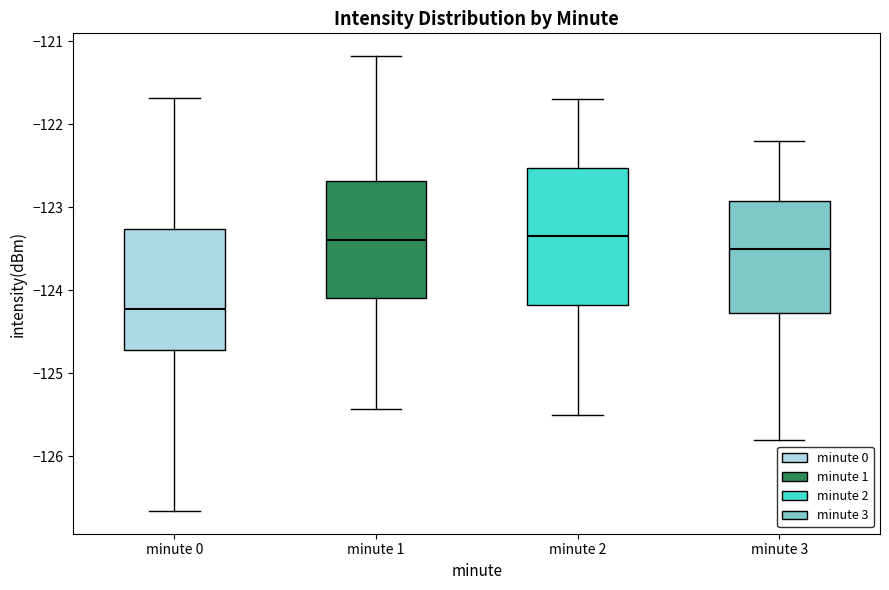

Reading left to right, read every box against the y-axis: the position of its median line, the range the box covers, and the ends of its whiskers. The values are not printed on the chart, so give them approximately, as read against the axis.

minute 0: median -124.2, box -124.7 to -123.3, whiskers -126.7 to -121.7
minute 1: median -123.4, box -124.1 to -122.7, whiskers -125.4 to -121.2
minute 2: median -123.3, box -124.2 to -122.5, whiskers -125.5 to -121.7
minute 3: median -123.5, box -124.3 to -122.9, whiskers -125.8 to -122.2